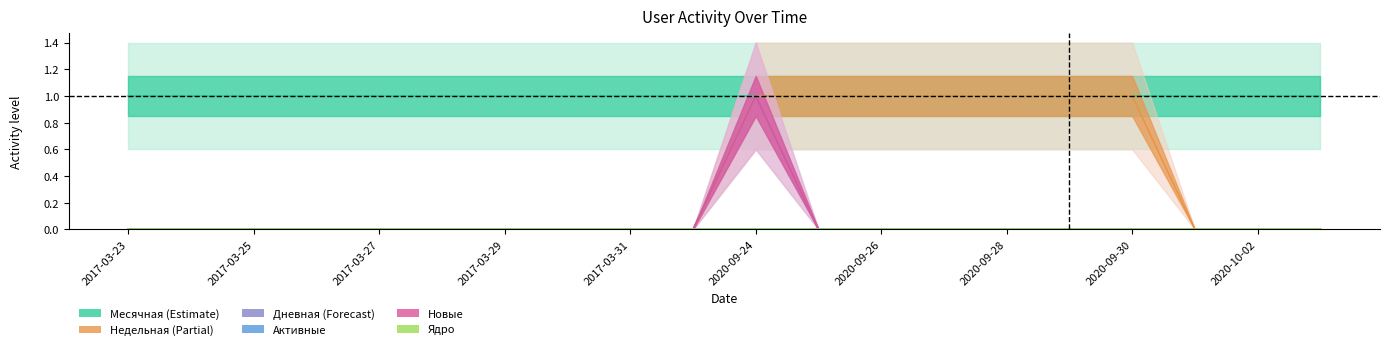

How many data points does each series have?

20